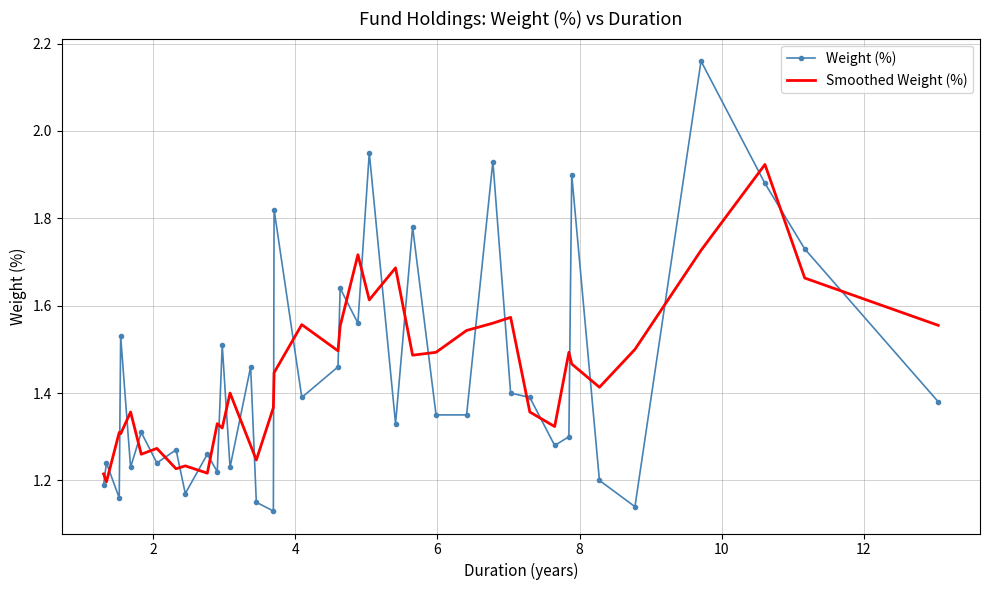

List the series in order of their peak value, lowest first.

Smoothed Weight (%), Weight (%)